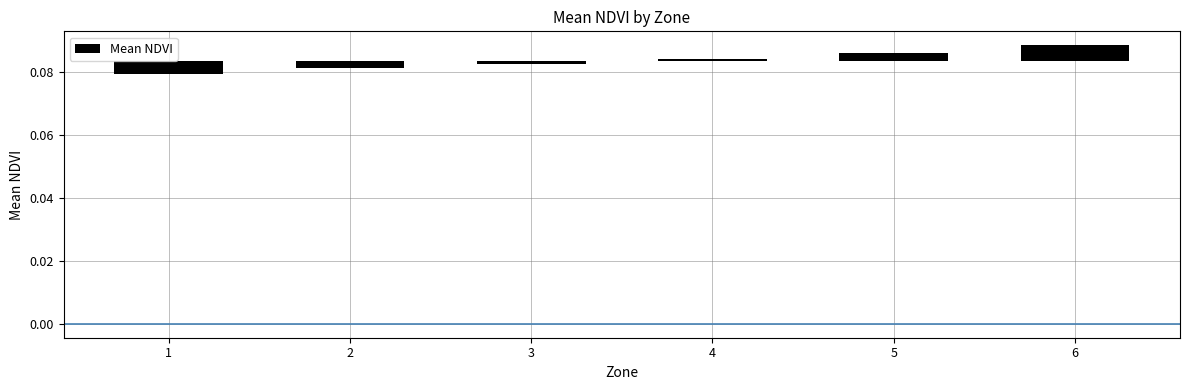

Count the number of categories in the chart.

6